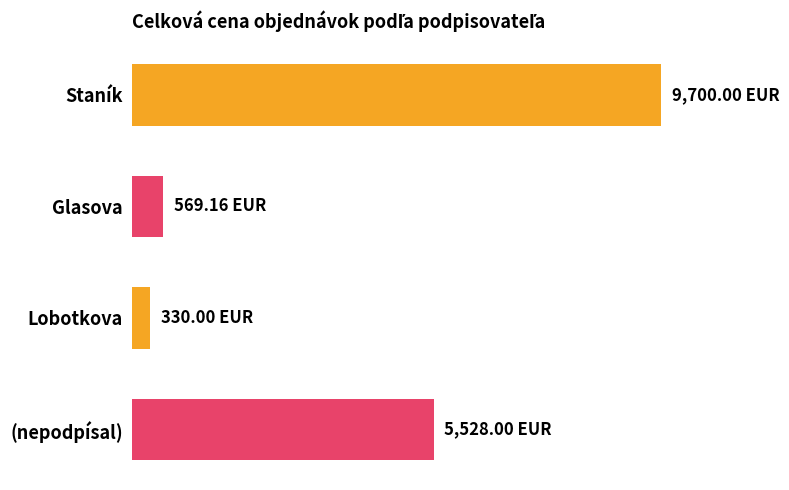

List the labels in order of value, smallest first.

Lobotkova, Glasova, (nepodpísal), Staník